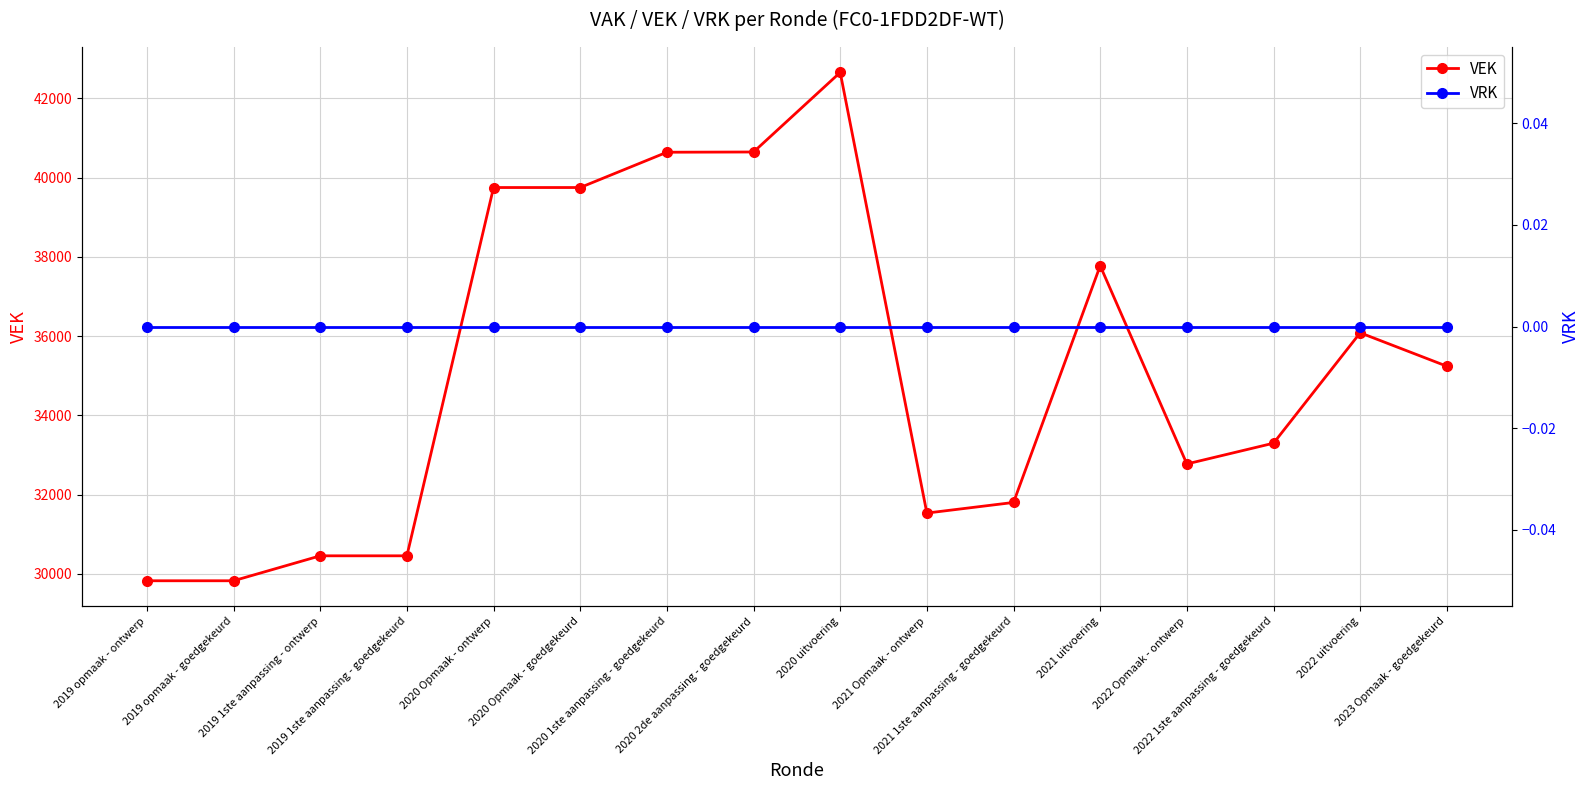

What are all the series names shown in the legend?

VEK, VRK